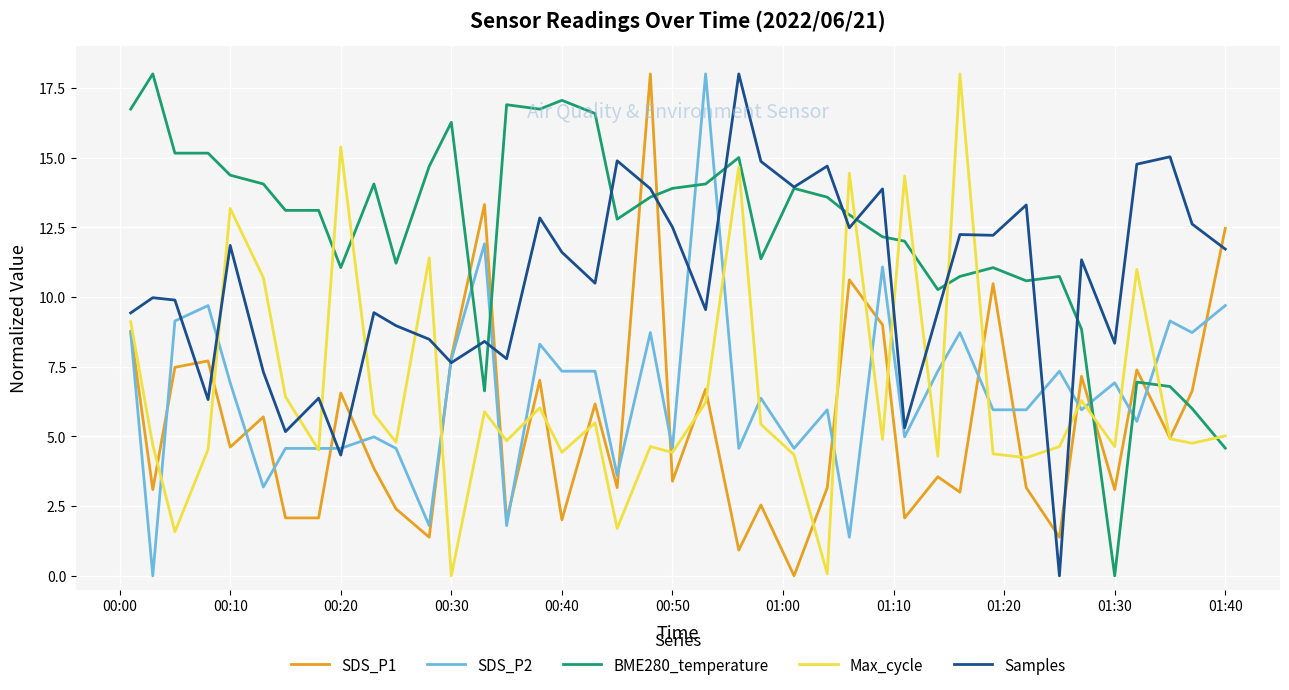

How many lines are shown in the chart?

5